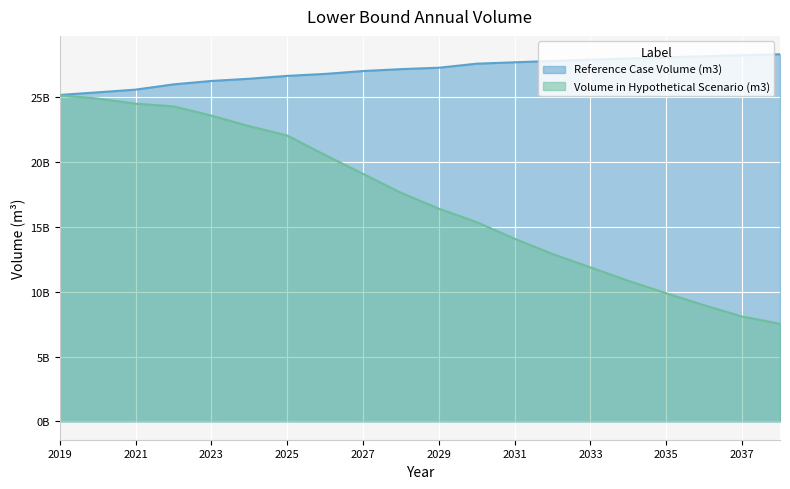

Rank the series by their maximum value, from lowest to highest.

Volume in Hypothetical Scenario (m3), Reference Case Volume (m3)